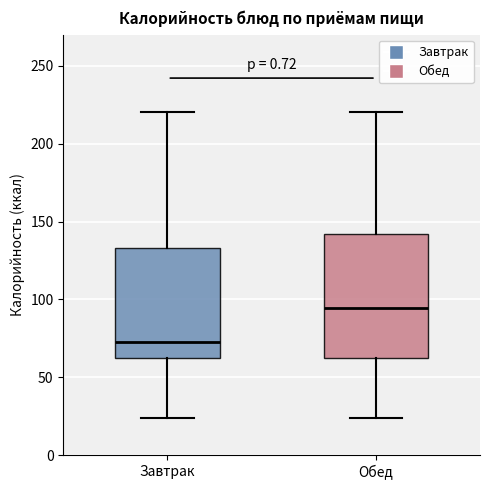

Comparing the boxes themselves (not the whiskers), which one is the tallest?

Обед